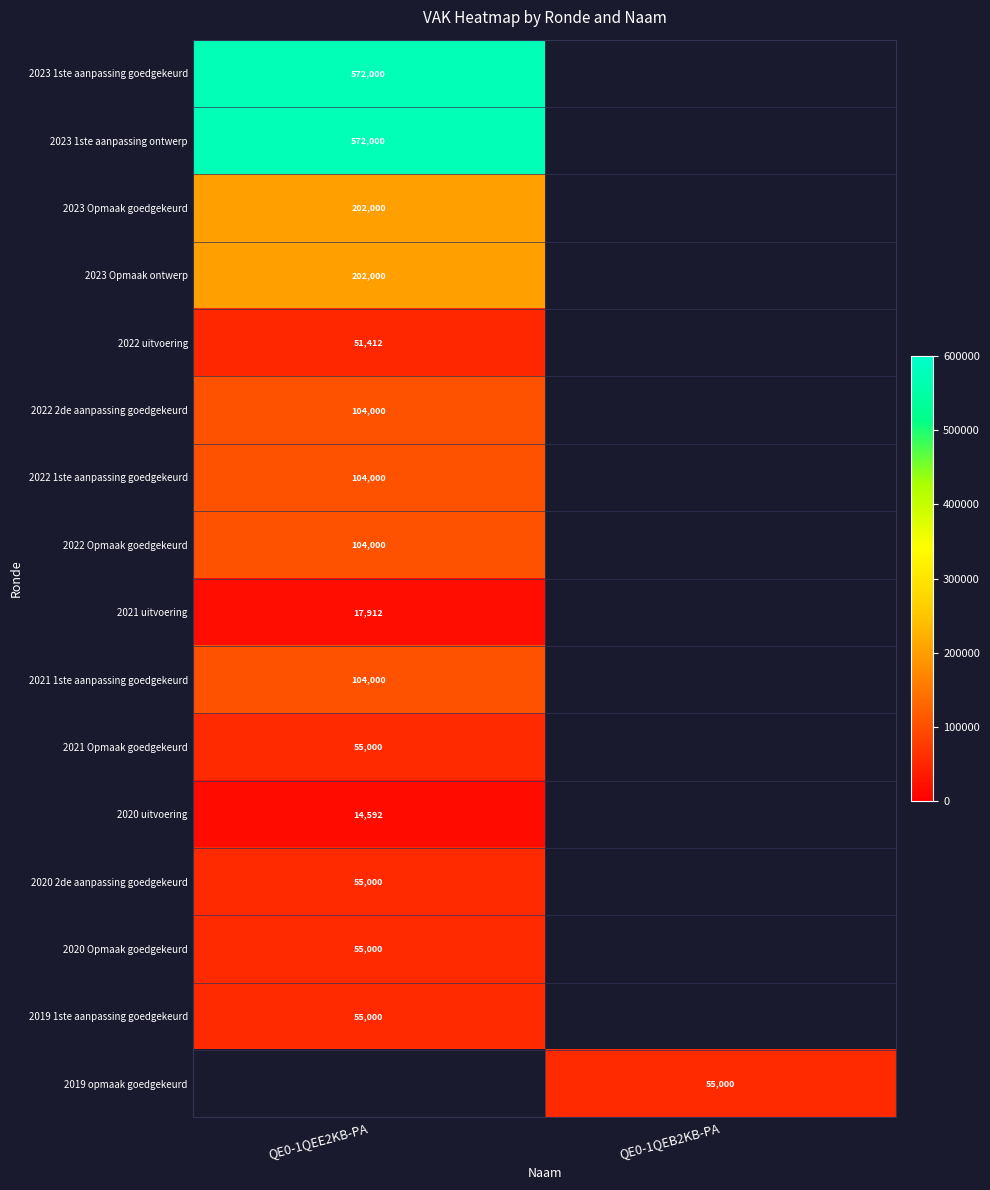

The 2023 1ste aanpassing ontwerp series shows 572000 at QE0-1QEE2KB-PA. True or false?

True